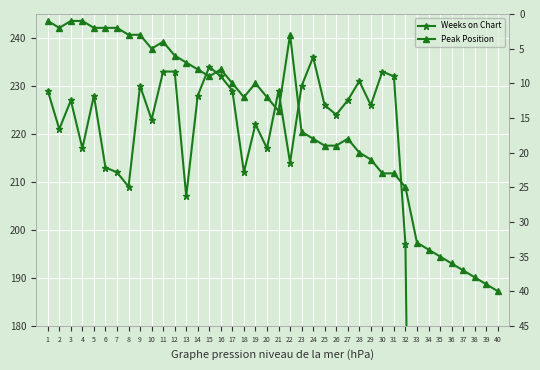

What is the value of the Peak Position point at the 31st from the left?

23